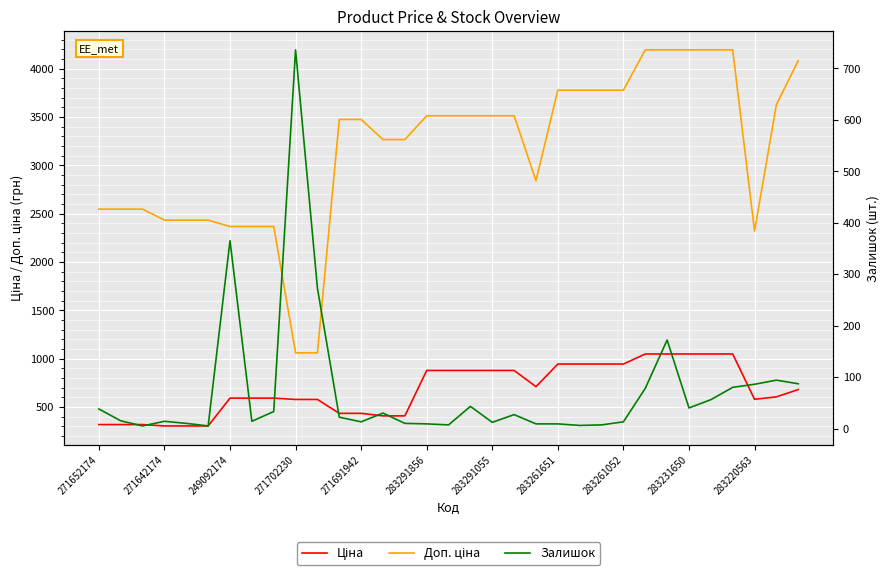

Reading right to left, transcribe all the data shown in this chart.

Ціна: 680.4	604.6	579.8	1048.4	1048.4	1048.4	1048.4	1048.4	944.2	944.2	944.2	944.2	710.0	878.0	878.0	878.0	878.0	878.0	408.2	408.2	434.3	434.3	578.1	578.1	591.6	591.6	591.6	304.1	304.1	304.1	318.3	318.3	318.3
Доп. ціна: 4082.3	3627.9	2319.2	4193.5	4193.5	4193.5	4193.5	4193.5	3777.0	3777.0	3777.0	3777.0	2839.8	3511.9	3511.9	3511.9	3511.9	3511.9	3265.8	3265.8	3474.1	3474.1	1060.0	1060.0	2366.5	2366.5	2366.5	2432.8	2432.8	2432.8	2546.4	2546.4	2546.4
Залишок: 87.0	94.0	86.0	80.0	56.0	40.0	172.0	78.0	13.0	7.0	6.0	9.0	9.0	27.0	12.0	43.0	7.0	9.0	10.0	30.0	13.0	22.0	273.0	736.0	33.0	14.0	365.0	5.0	10.0	14.0	5.0	15.0	38.0